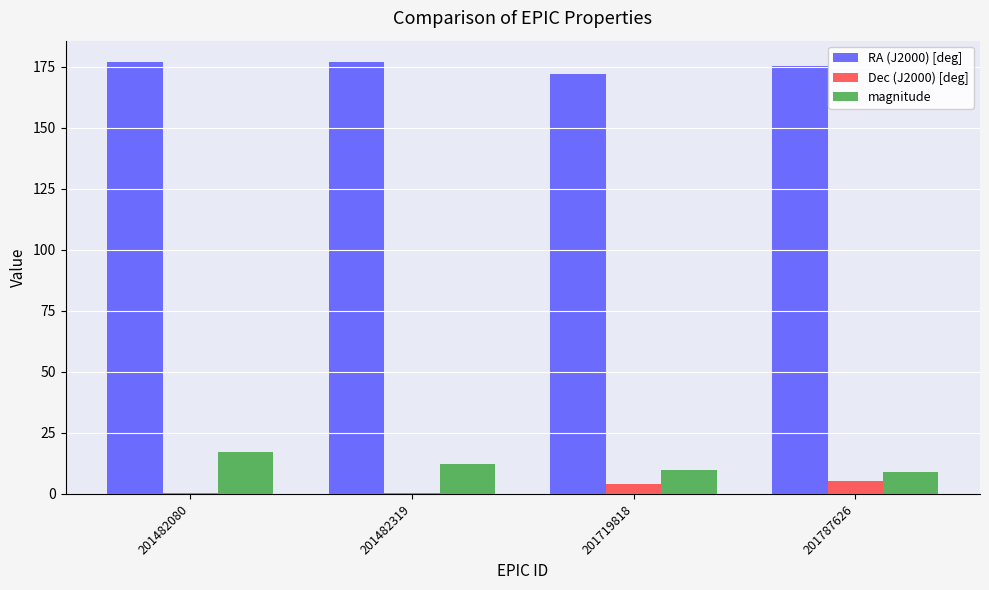

What is the approximate value of magnitude at 201482319?

12.1